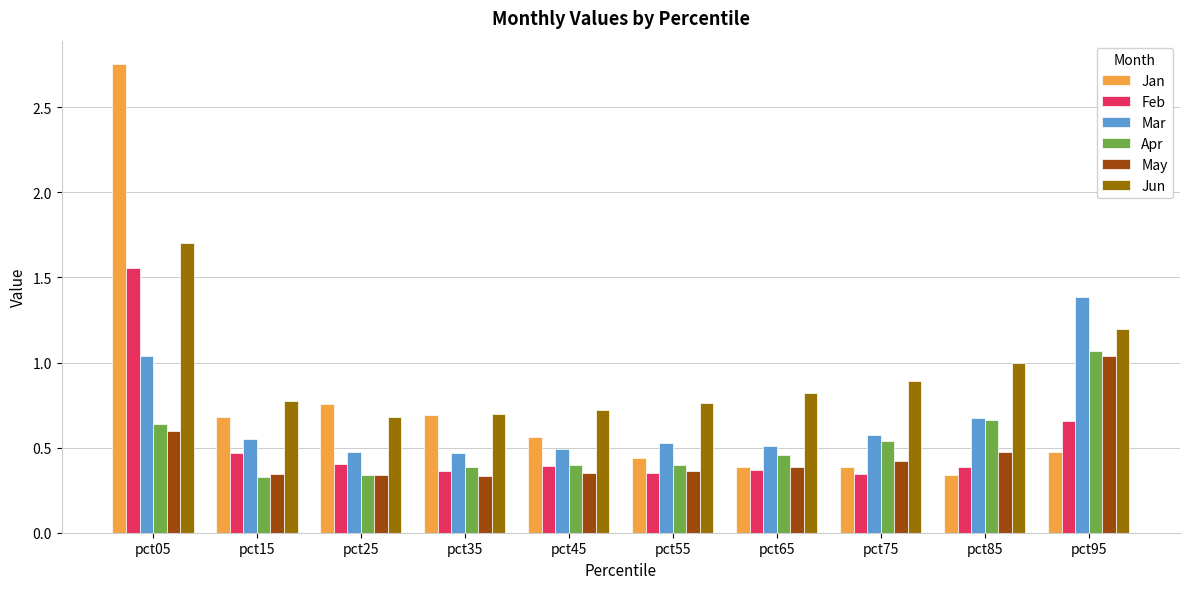

Is it true that Apr equals 0.7 at pct75?

False